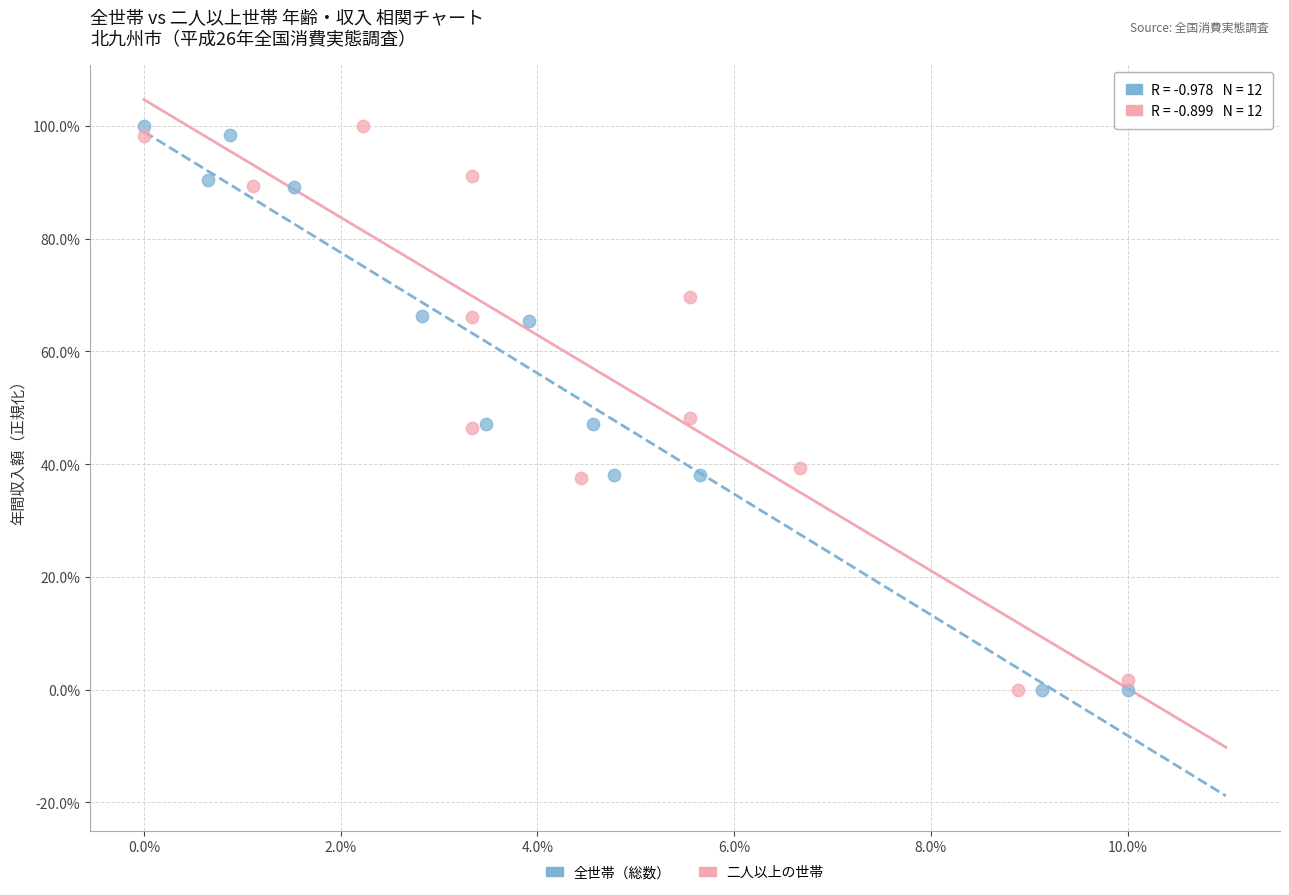

What are all the series names shown in the legend?

全世帯（総数）, 二人以上の世帯